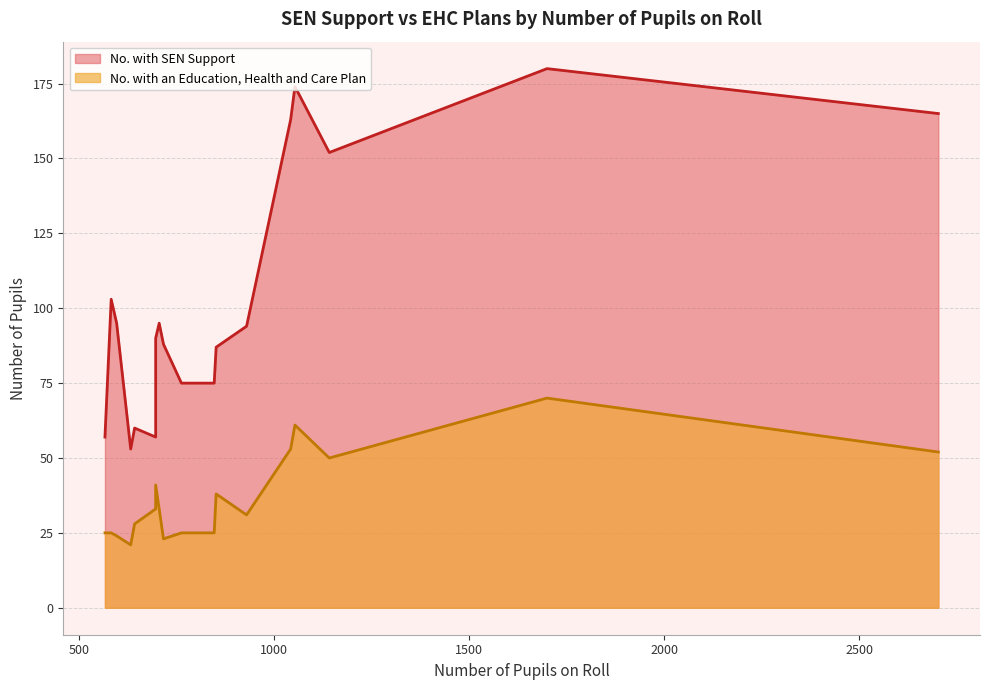

True or false: No. with an Education, Health and Care Plan and No. with SEN Support intersect in this chart.

False